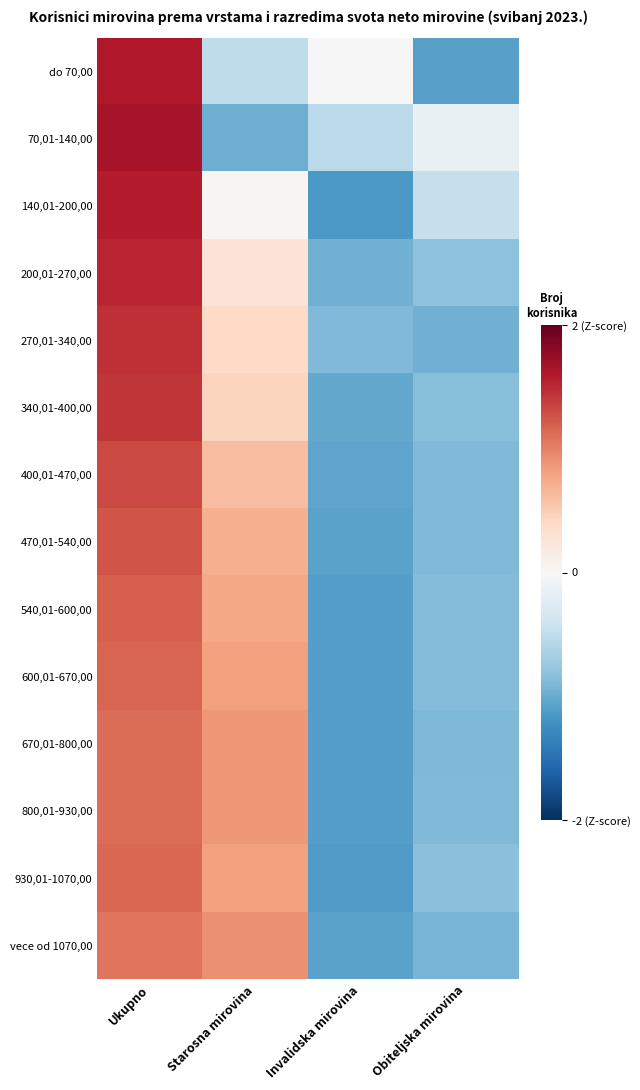

Rank the series at Starosna mirovina from lowest to highest value.

70,01-140,00, do 70,00, 140,01-200,00, 200,01-270,00, 270,01-340,00, 340,01-400,00, 400,01-470,00, 470,01-540,00, 540,01-600,00, 930,01-1070,00, 600,01-670,00, 800,01-930,00, 670,01-800,00, vece od 1070,00